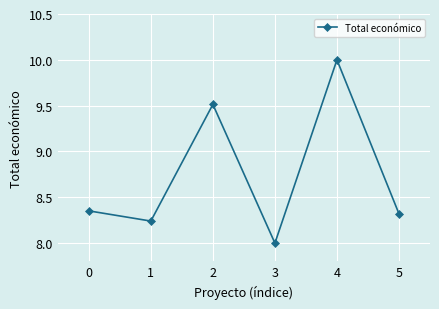

What is the difference between the values at 0 and 1?

0.1